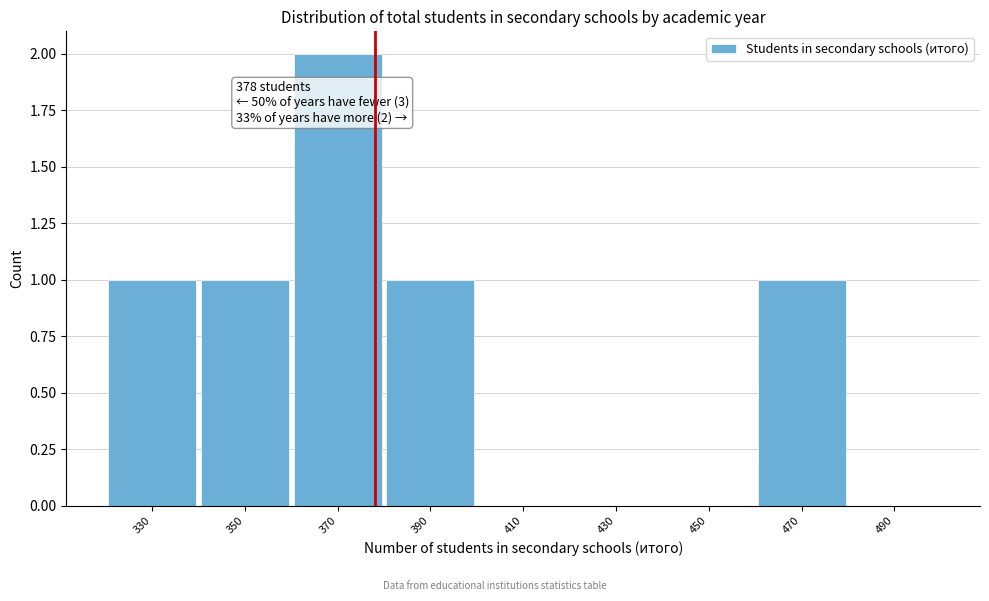

Reading left to right, extract all data points from this chart.

330=1	350=1	370=2	390=1	410=0	430=0	450=0	470=1	490=0